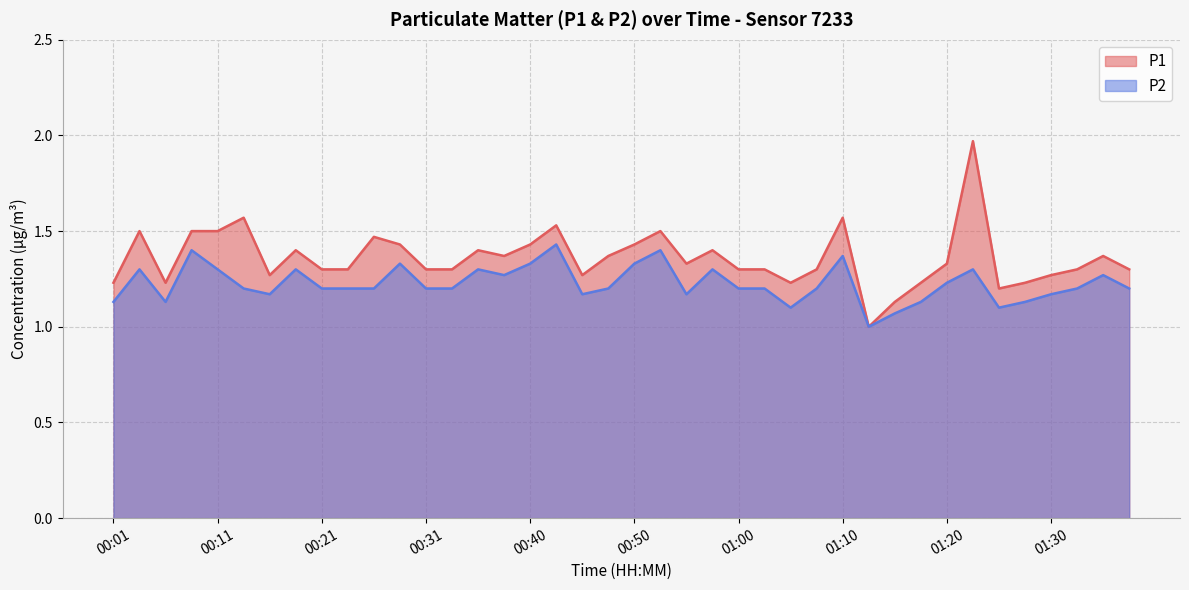

At 00:40, list the series in order from smallest to largest.

P2, P1